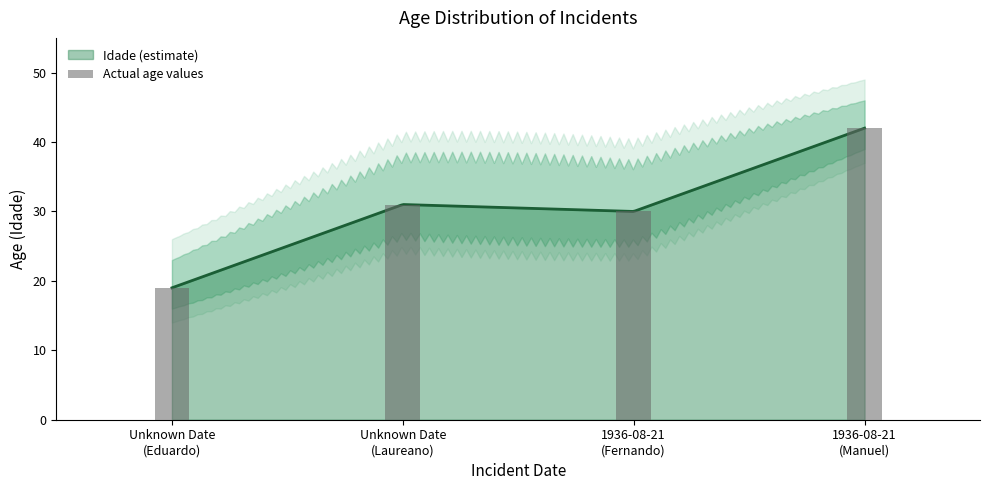

The chart shows a value of 19 at Unknown Date
(Eduardo). True or false?

True